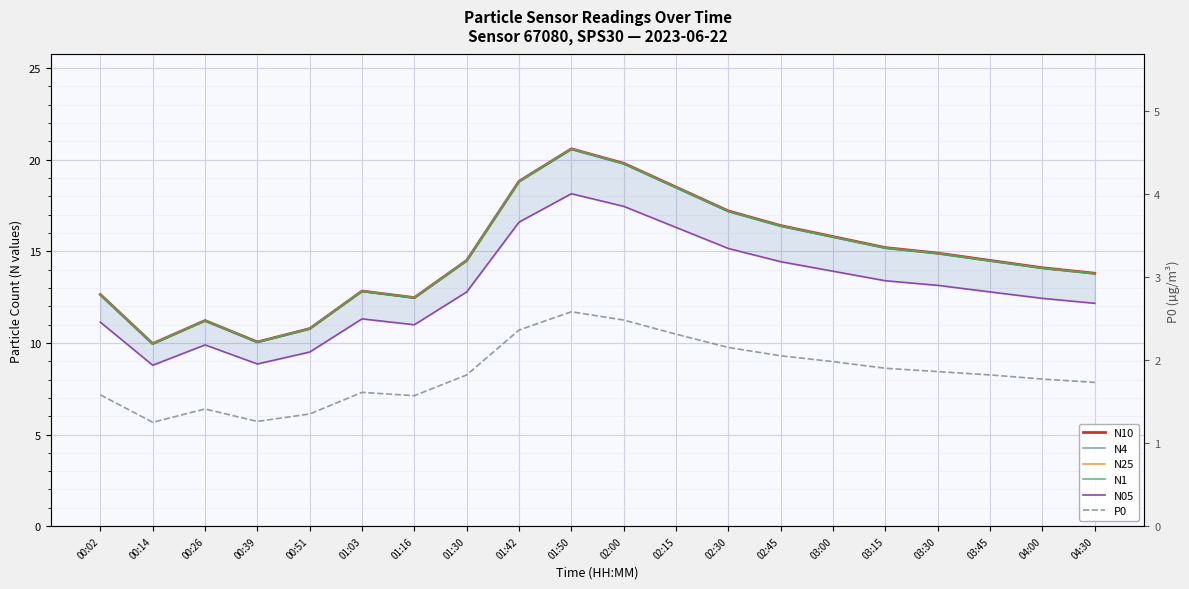

The value of N25 at 01:30 is 14.5. True or false?

True